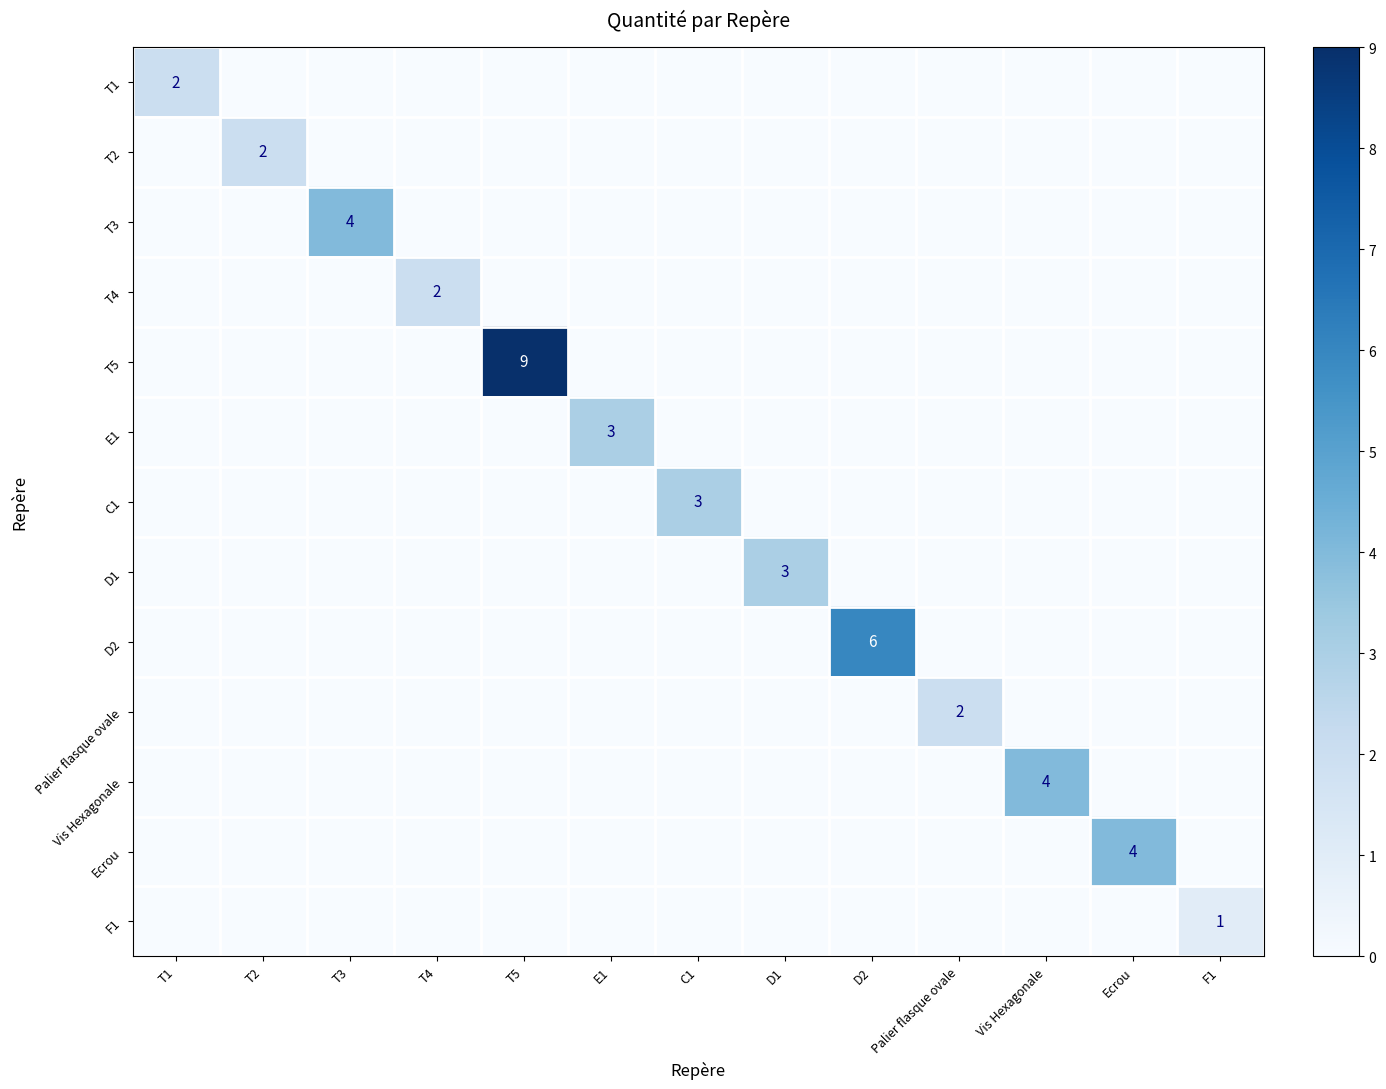

Which series changed the most between T3 and F1?

T3